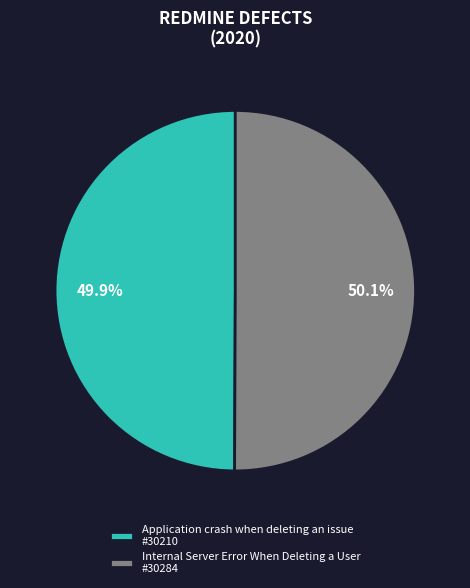

Is there a majority slice in this chart?

Yes